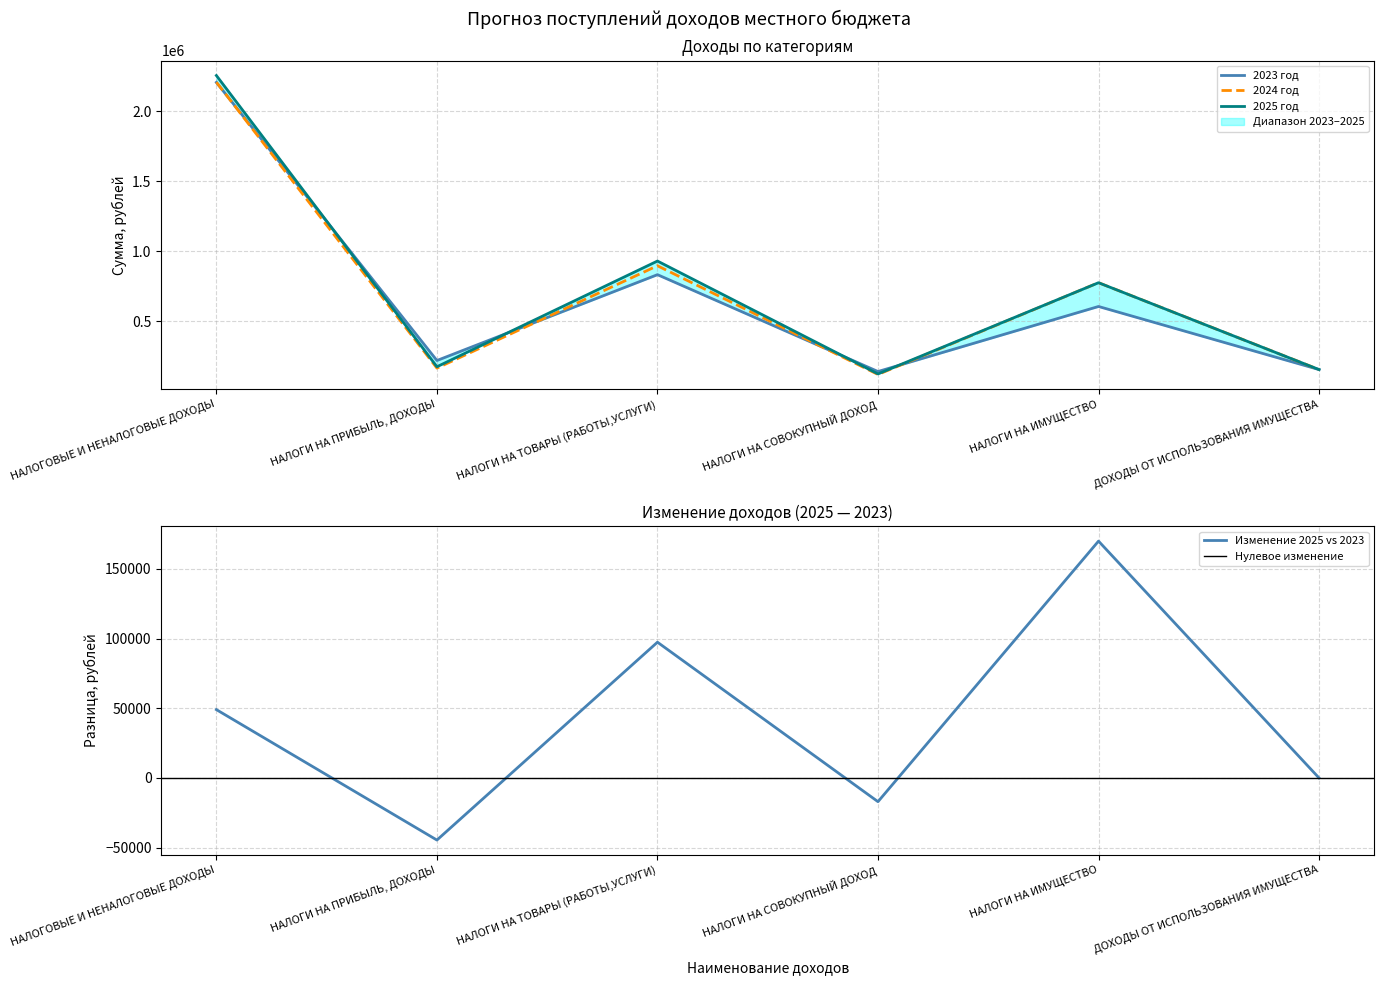

Between НАЛОГИ НА ИМУЩЕСТВО and ДОХОДЫ ОТ ИСПОЛЬЗОВАНИЯ ИМУЩЕСТВА, which is larger?

НАЛОГИ НА ИМУЩЕСТВО